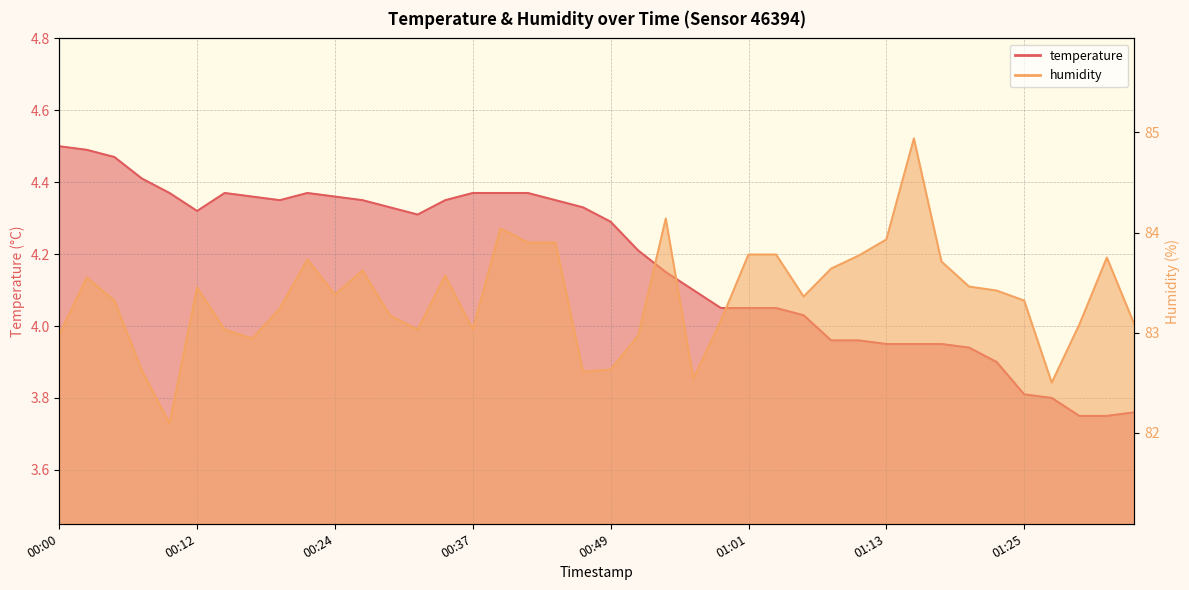

True or false: humidity and temperature cross at least once.

False